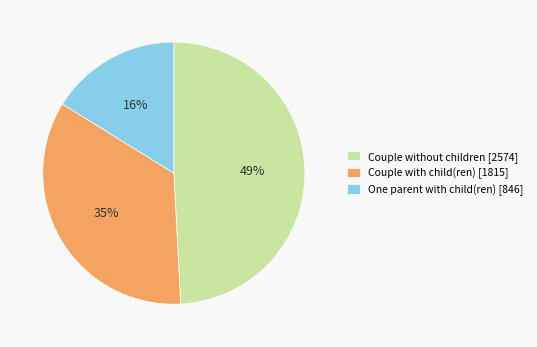

Is there a majority slice in this chart?

No